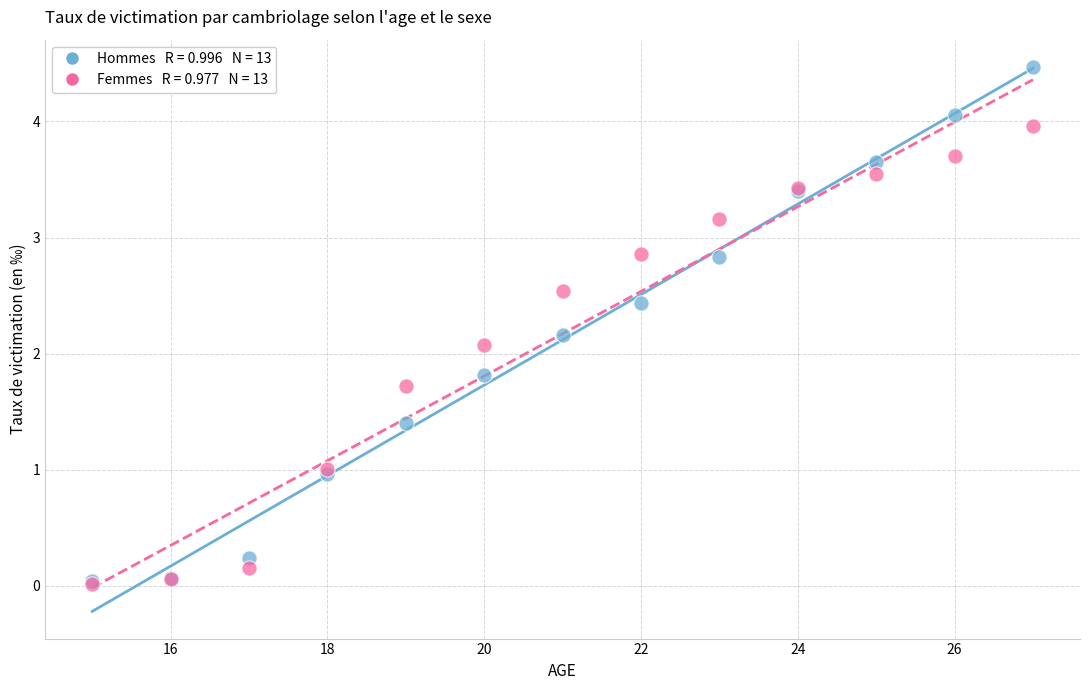

Across all series, what Y value is closest to 2?

2.1